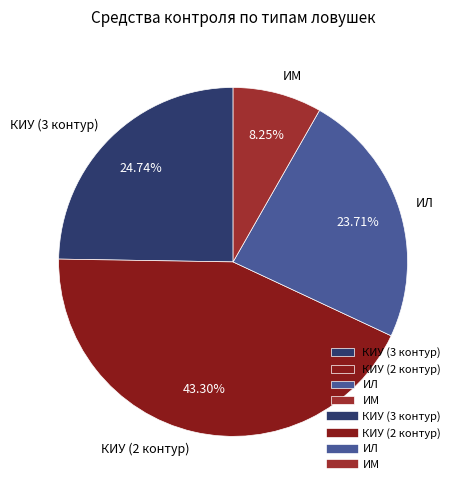

Does КИУ (3 контур) represent more than half of the total?

No